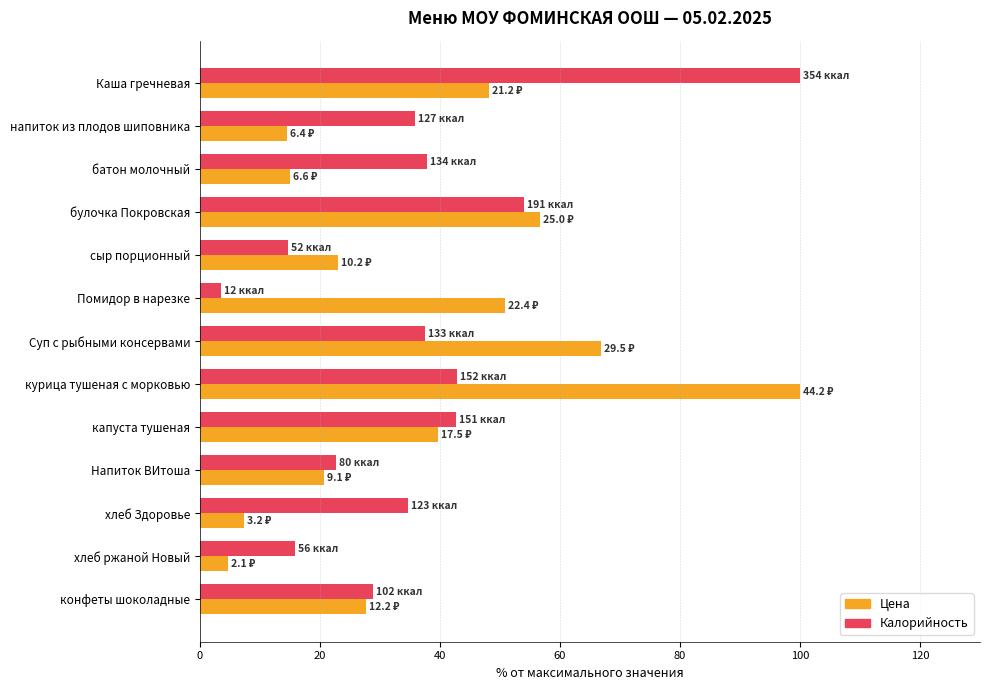

What is the lowest value of the Цена series?

4.7